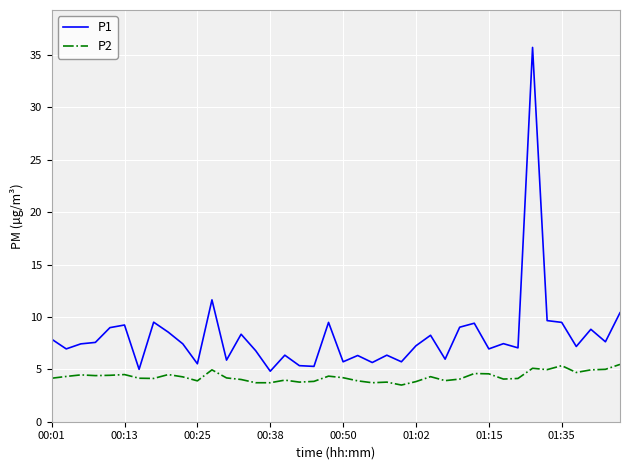

List the series in order of their overall mean, lowest first.

P2, P1